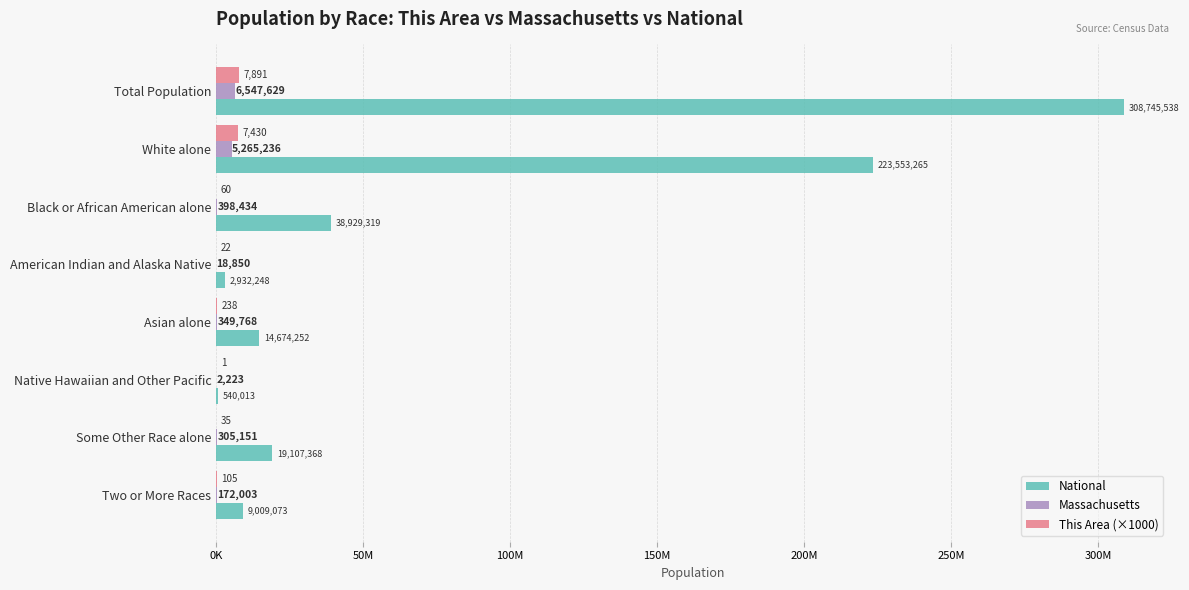

What are all the series names shown in the legend?

National, Massachusetts, This Area (×1000)